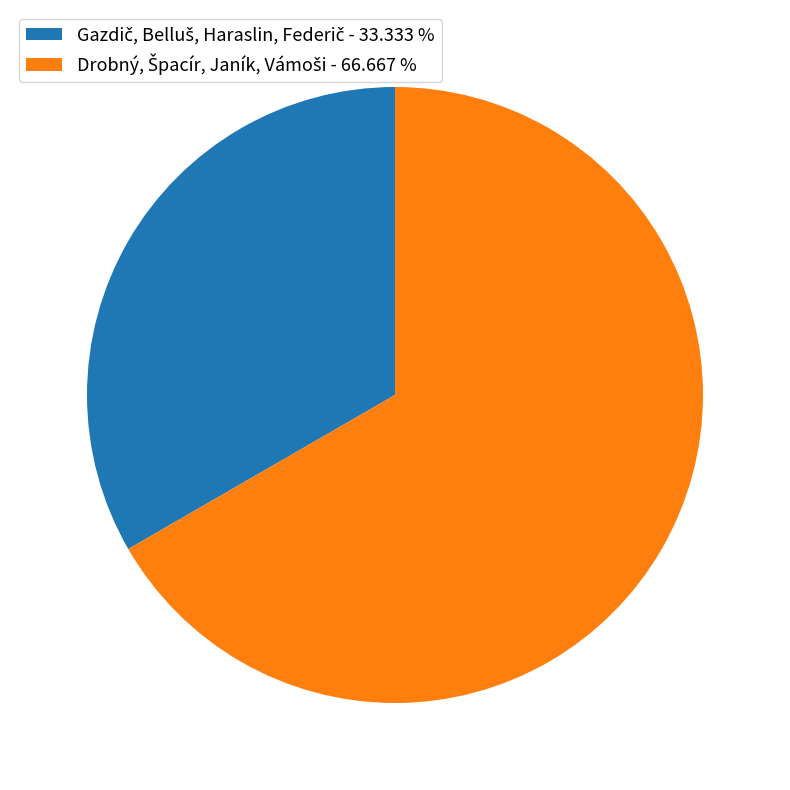

Does any single category account for the majority?

Yes